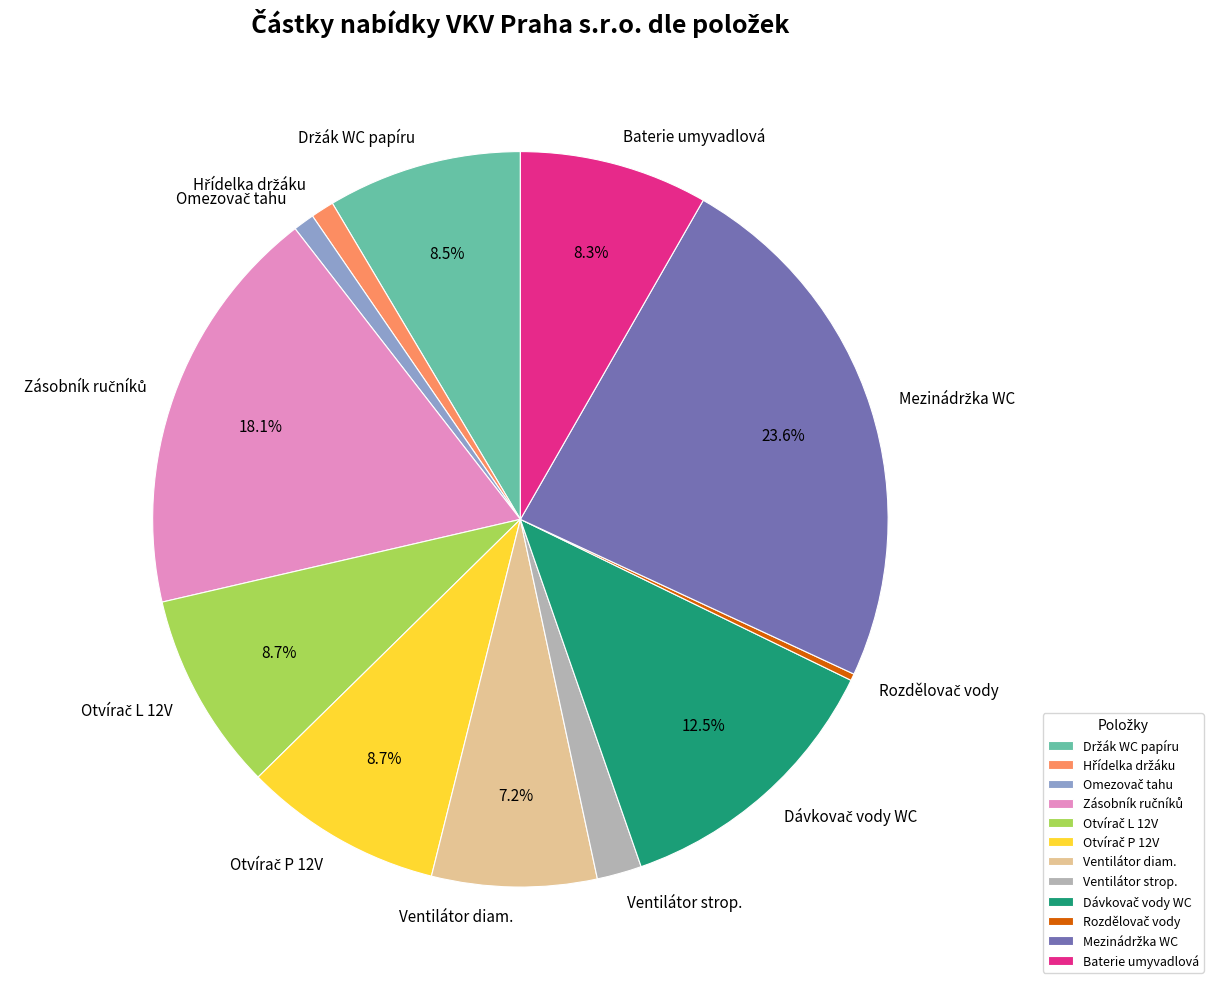

Does any single category account for the majority?

No